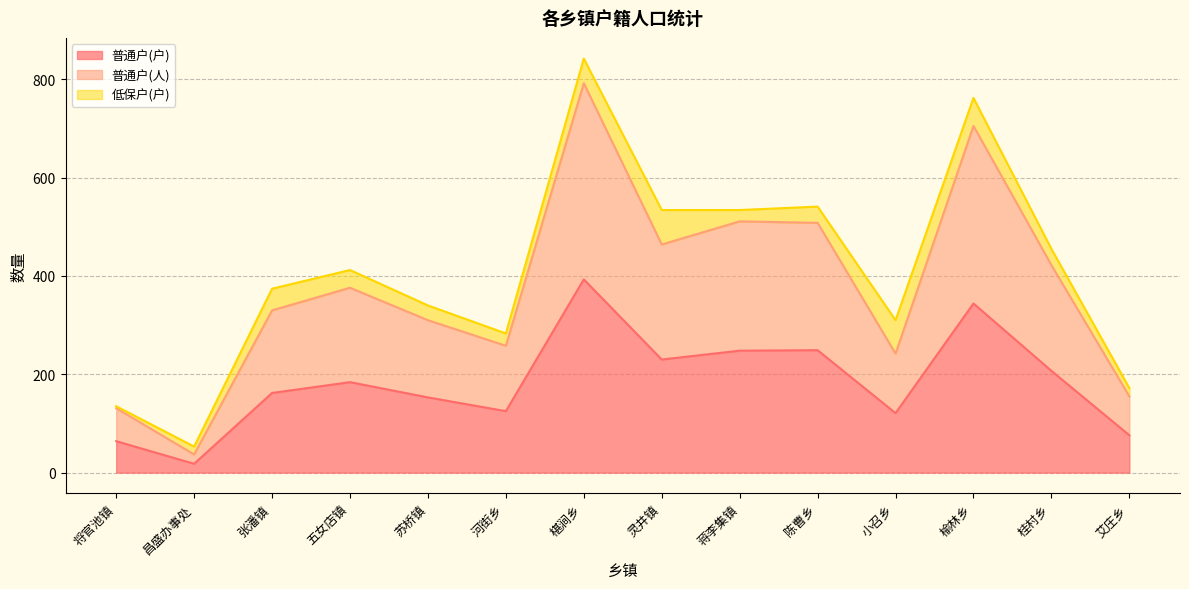

What position from the right is 苏桥镇?

10